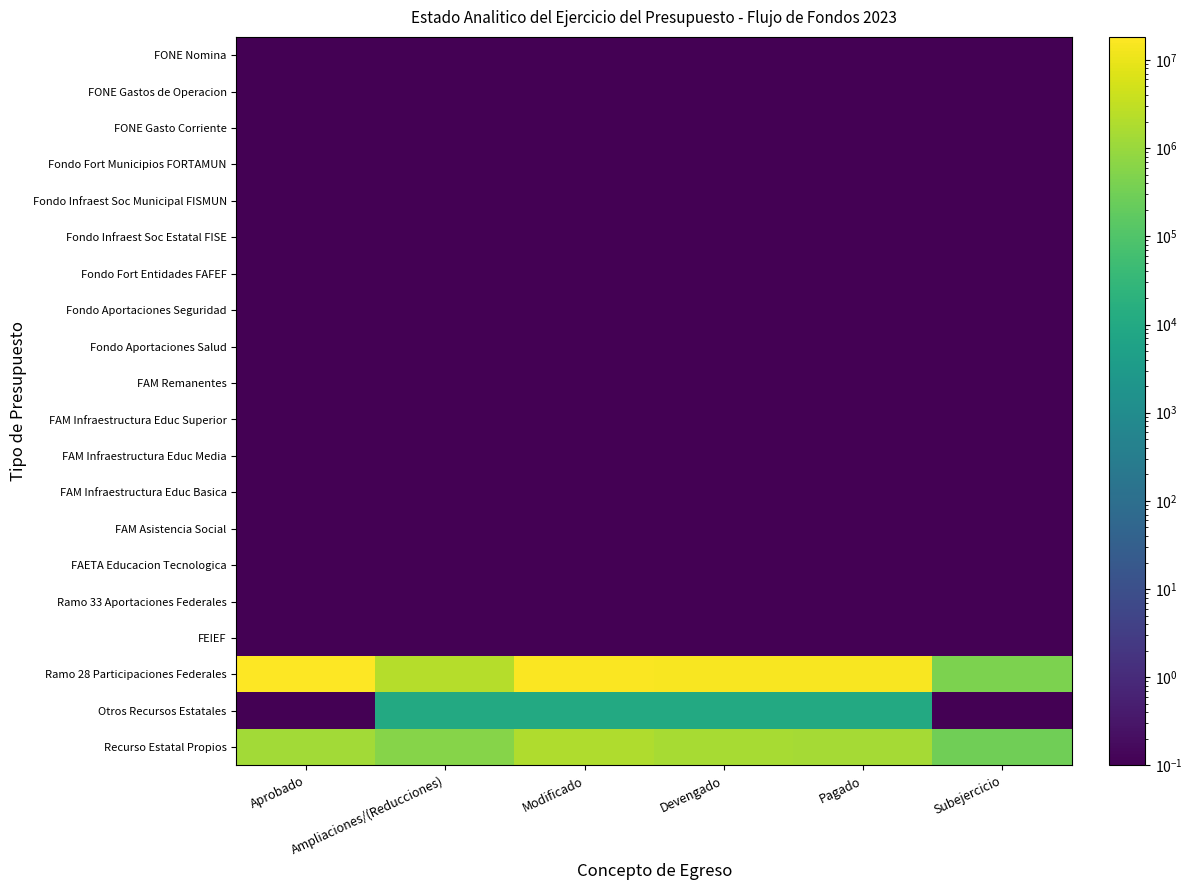

At how many categories does at least one series exceed 10374614?

4